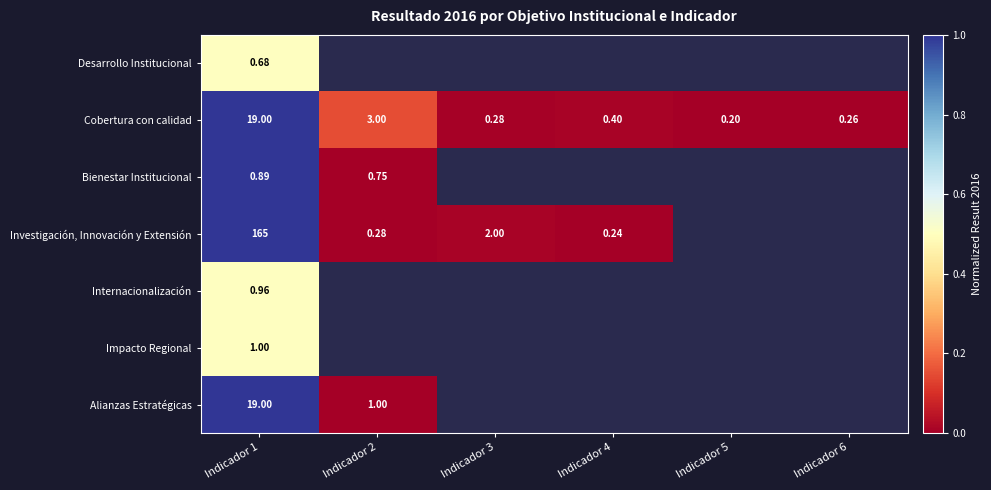

The value of Desarrollo Institucional at Indicador 1 is 0.2. True or false?

False